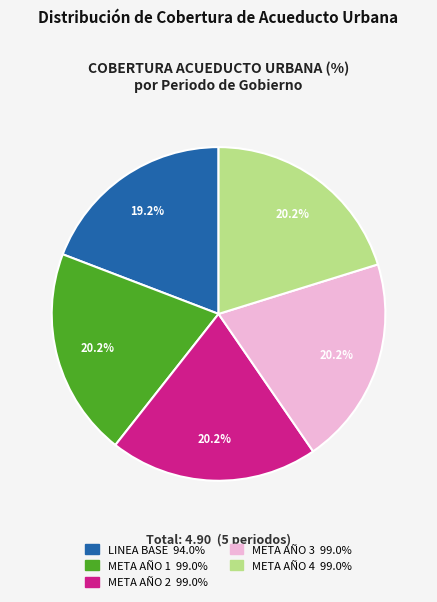

How many slices are in this pie chart?

5